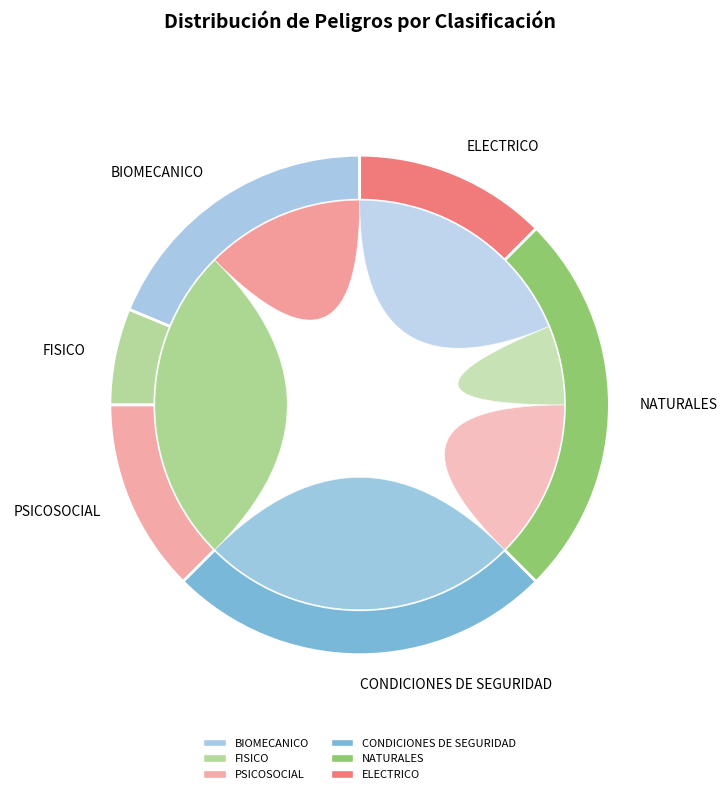

What is the largest slice in the pie chart?

CONDICIONES DE SEGURIDAD